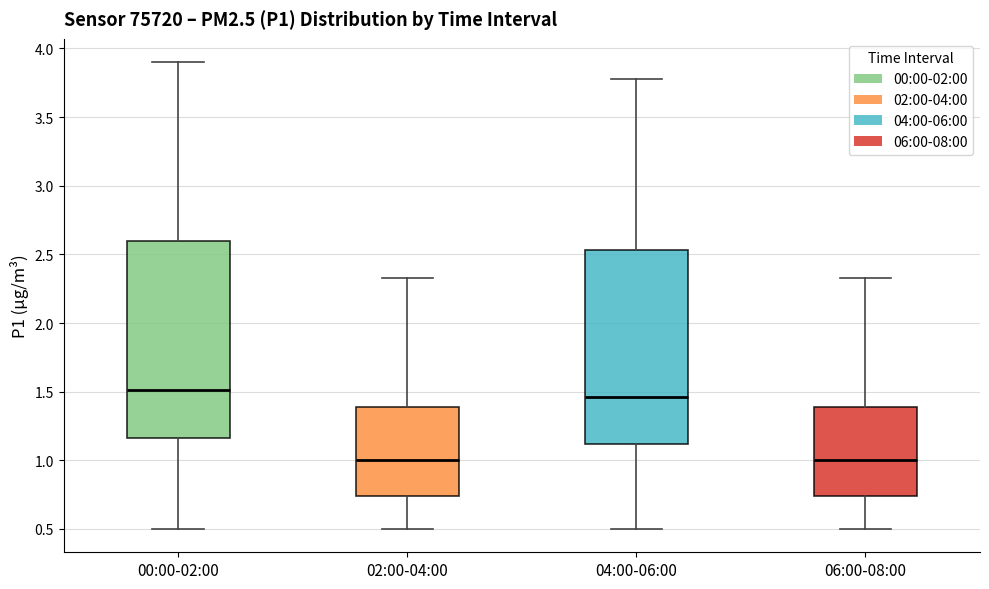

Which box's median line is the highest?

00:00-02:00